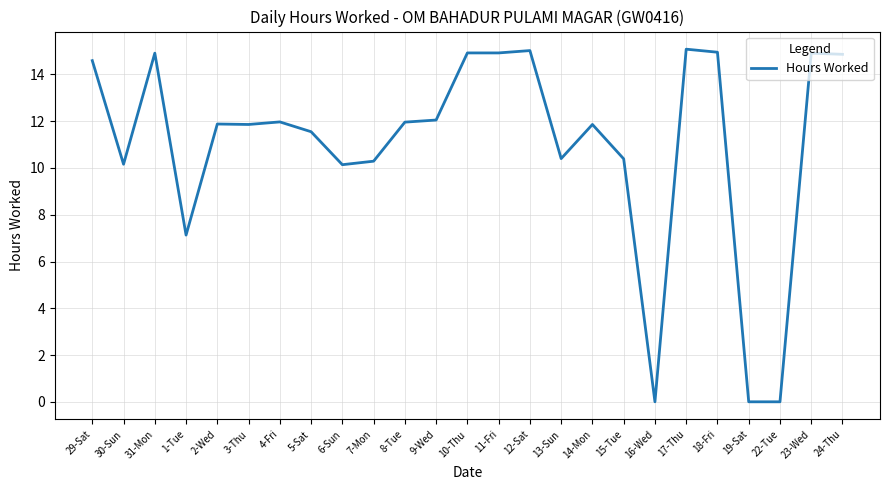

How many lines are shown in the chart?

1